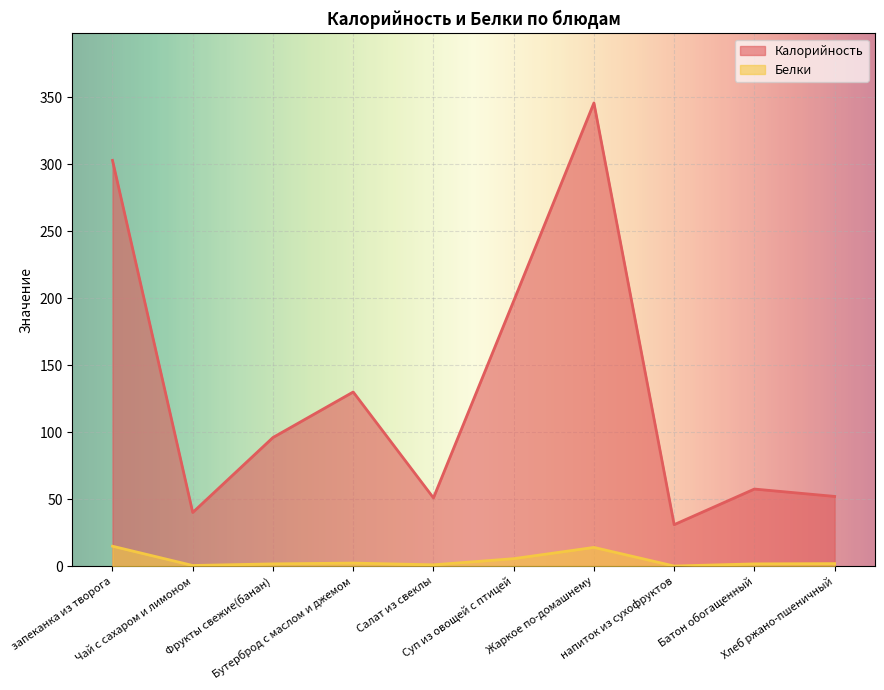

What is the sum of the Белки values at Бутерброд с маслом и джемом and Суп из овощей с птицей?

7.7